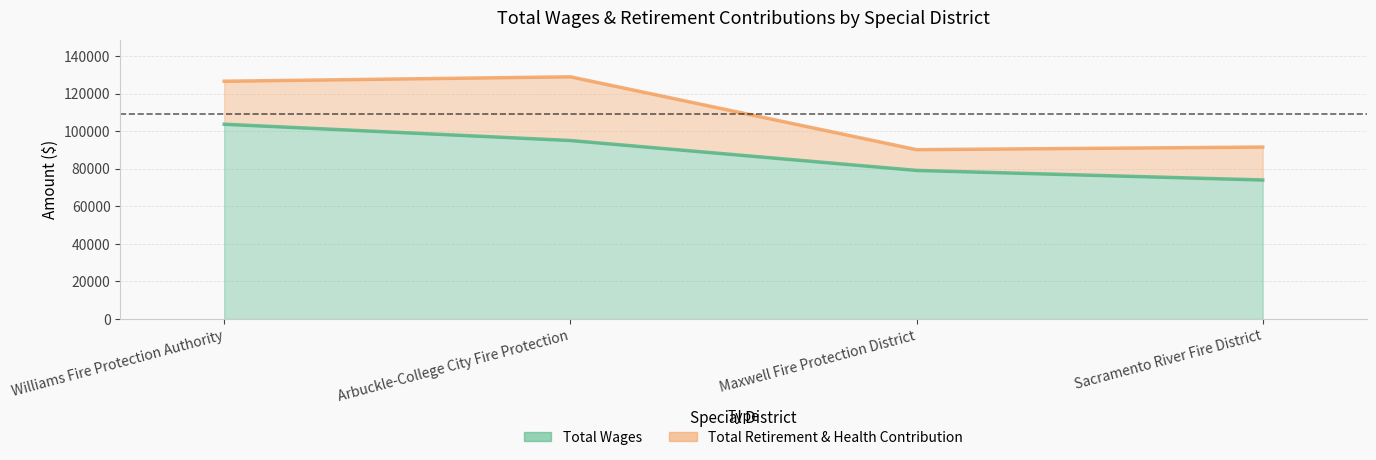

True or false: the data has more than 0 interior local peaks.

False